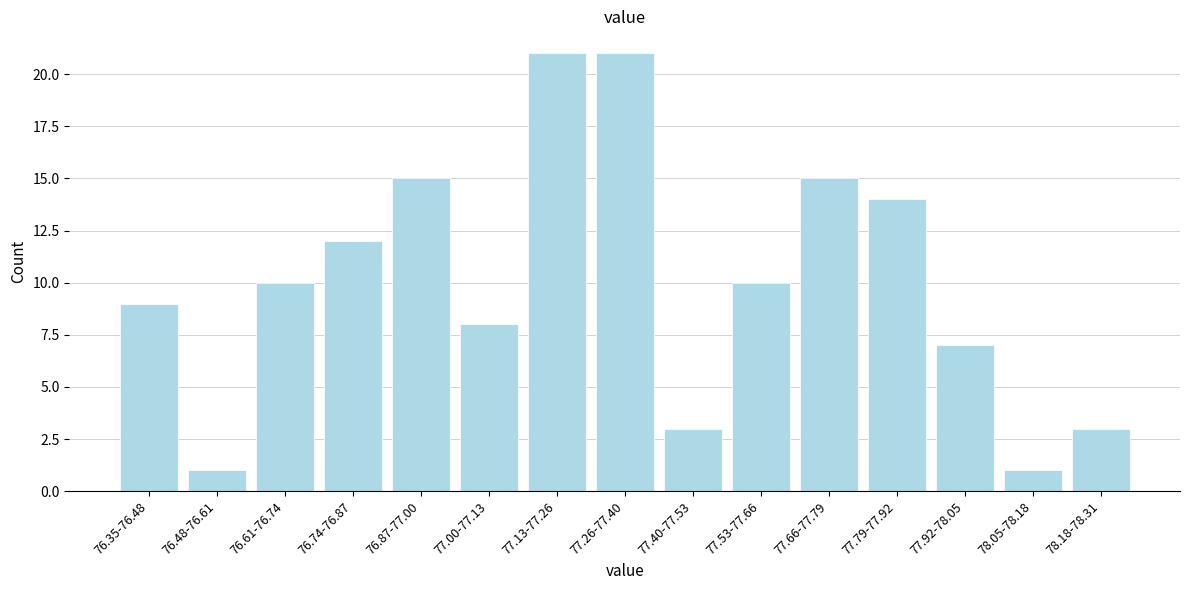

Reading left to right, list all the values displayed in this chart.

9	1	10	12	15	8	21	21	3	10	15	14	7	1	3